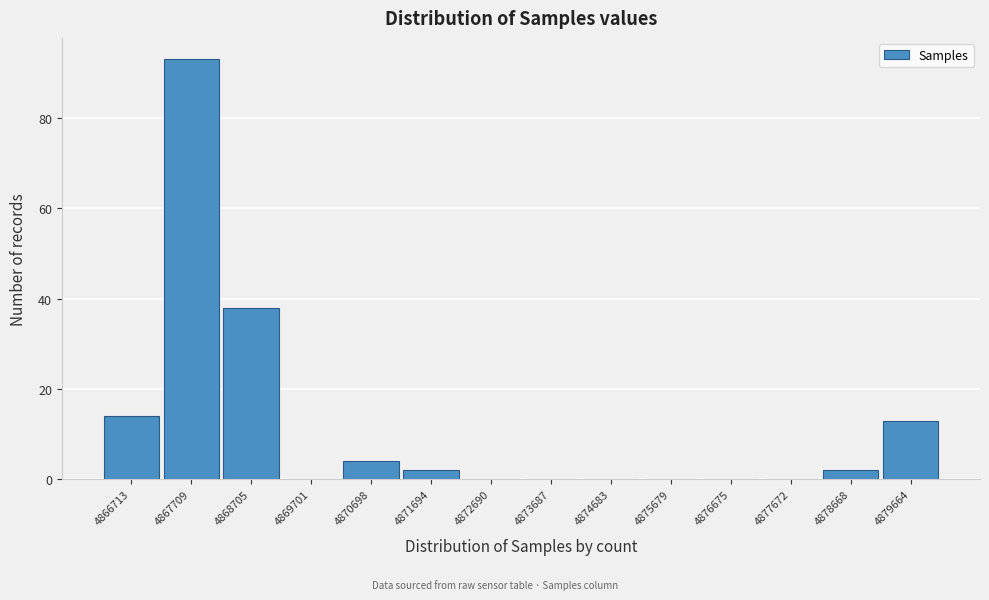

Reading left to right, transcribe all the data shown in this chart.

4866713=14	4867709=93	4868705=38	4869701=0	4870698=4	4871694=2	4872690=0	4873687=0	4874683=0	4875679=0	4876675=0	4877672=0	4878668=2	4879664=13